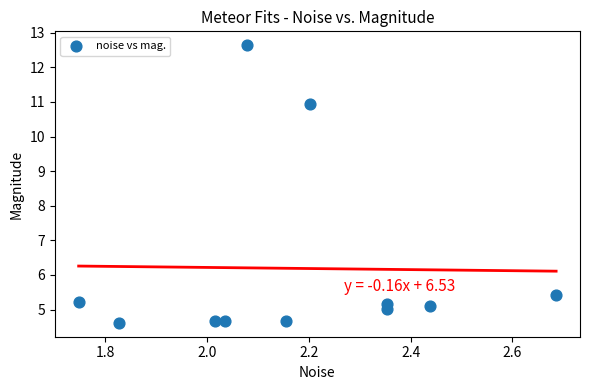

What Y value in the scatter plot is closest to 8?

5.4